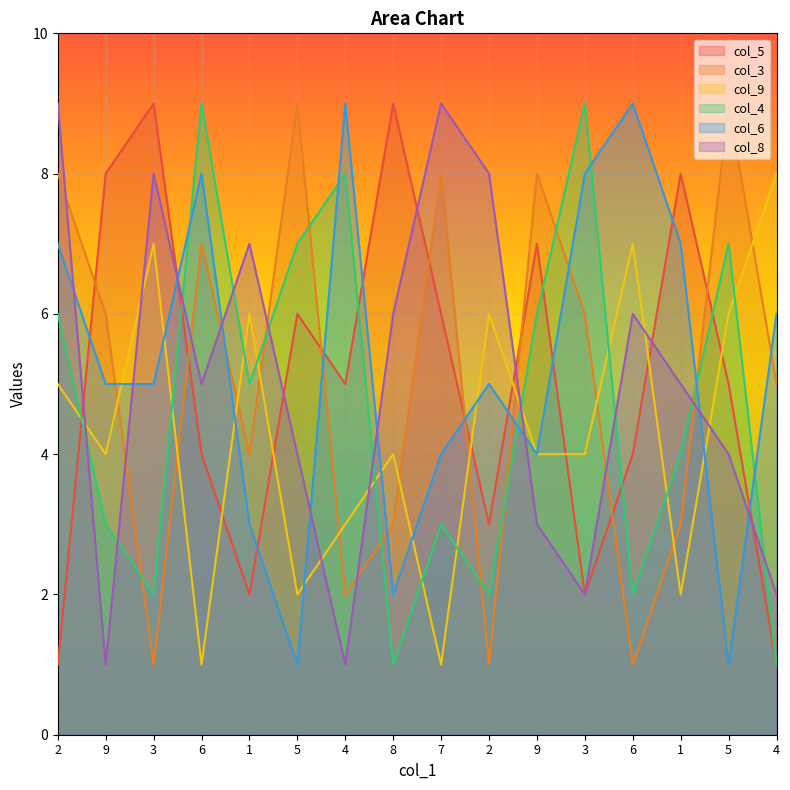

What is the lowest value of the col_4 series?

1